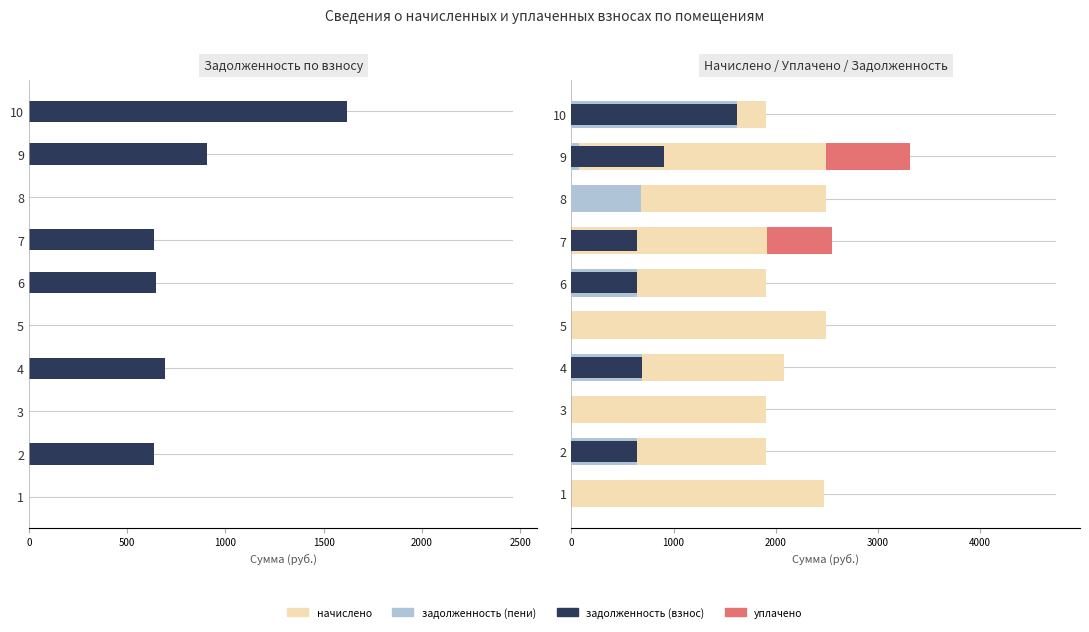

What is the value of the задолженность (пени) bar at the 8th from the left?

679.6